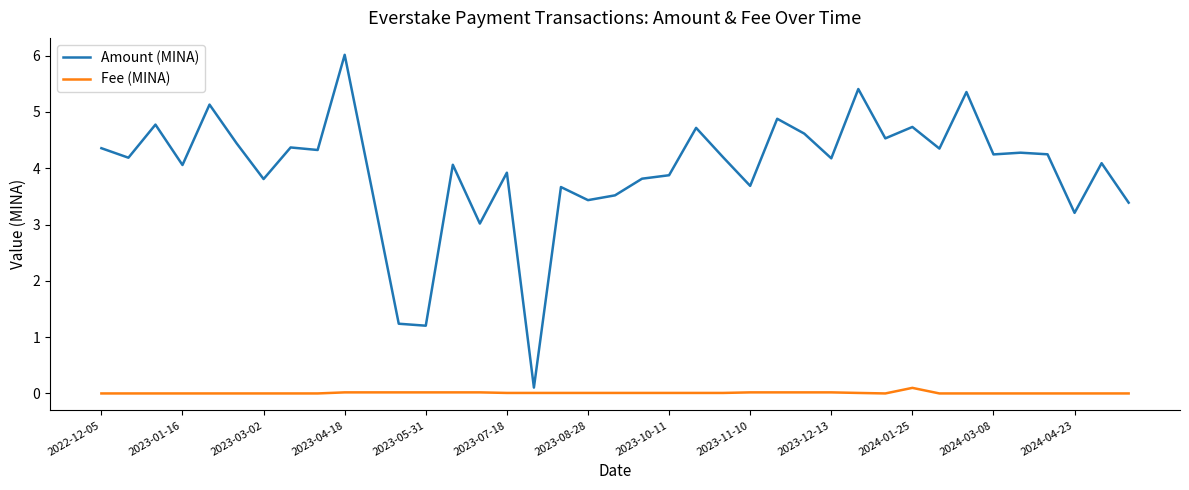

Which series has the widest spread of values?

Amount (MINA)